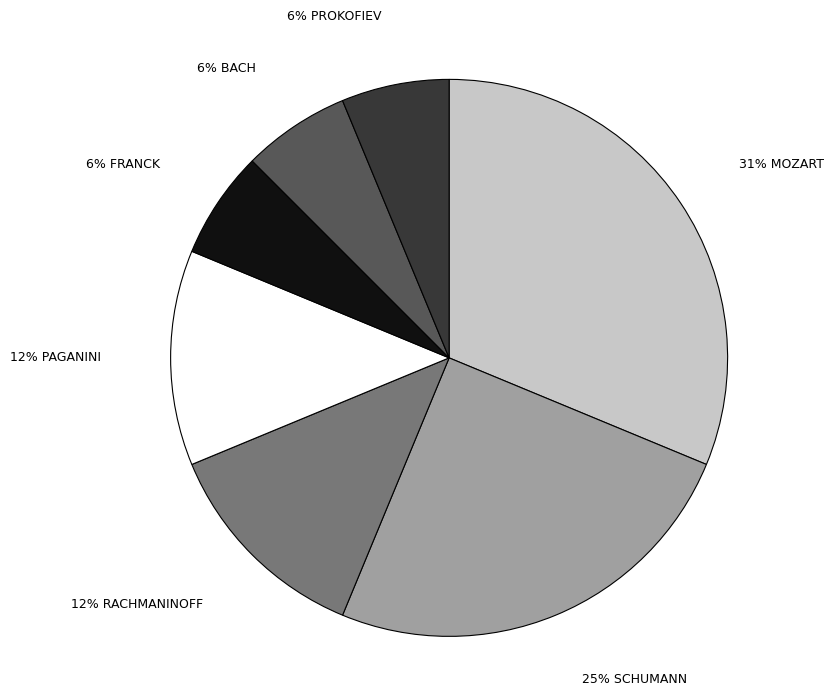

To the nearest percent, what is the average slice percentage?

14%